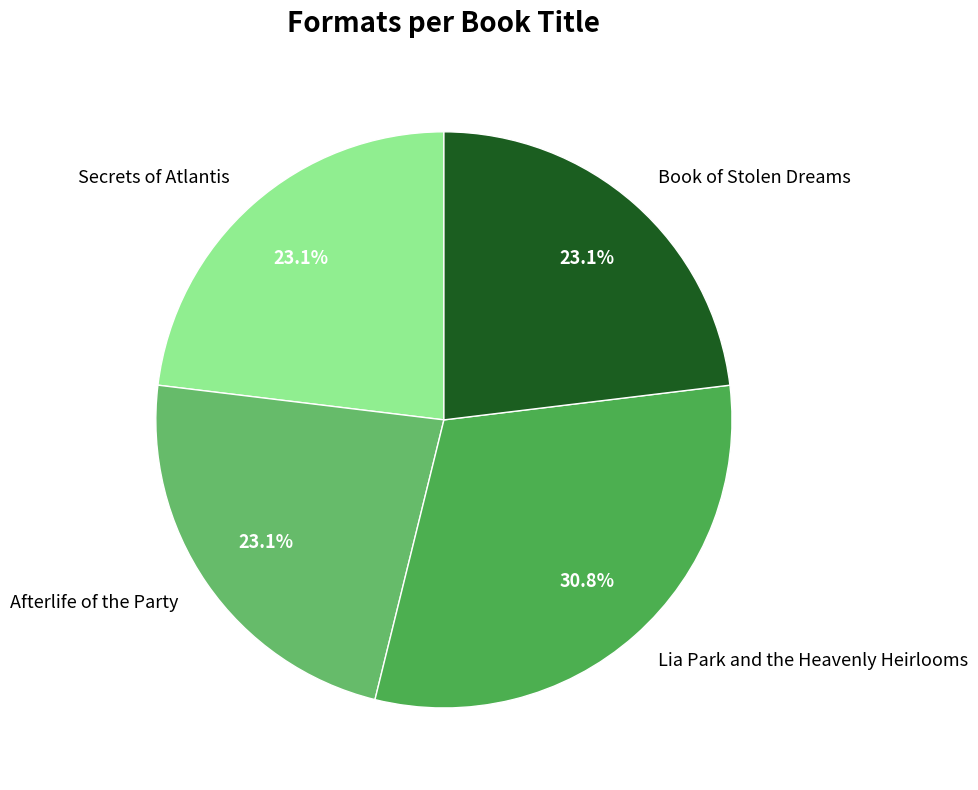

Count the number of slices in the pie.

4